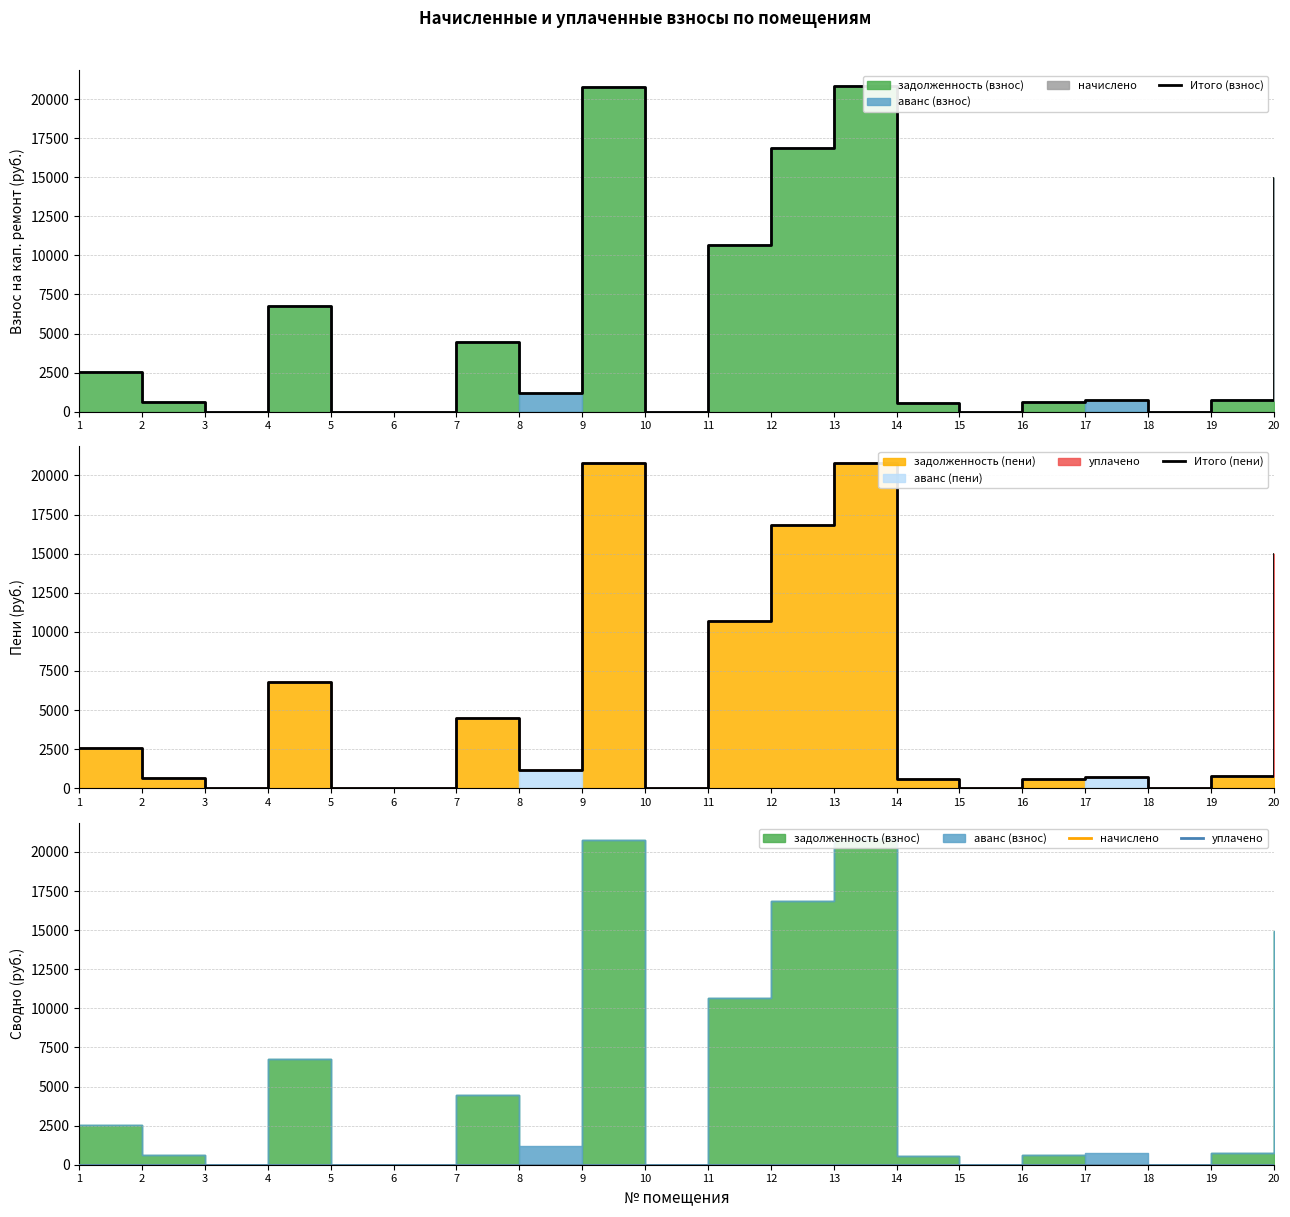

True or false: Итого (взнос) and уплачено intersect in this chart.

False